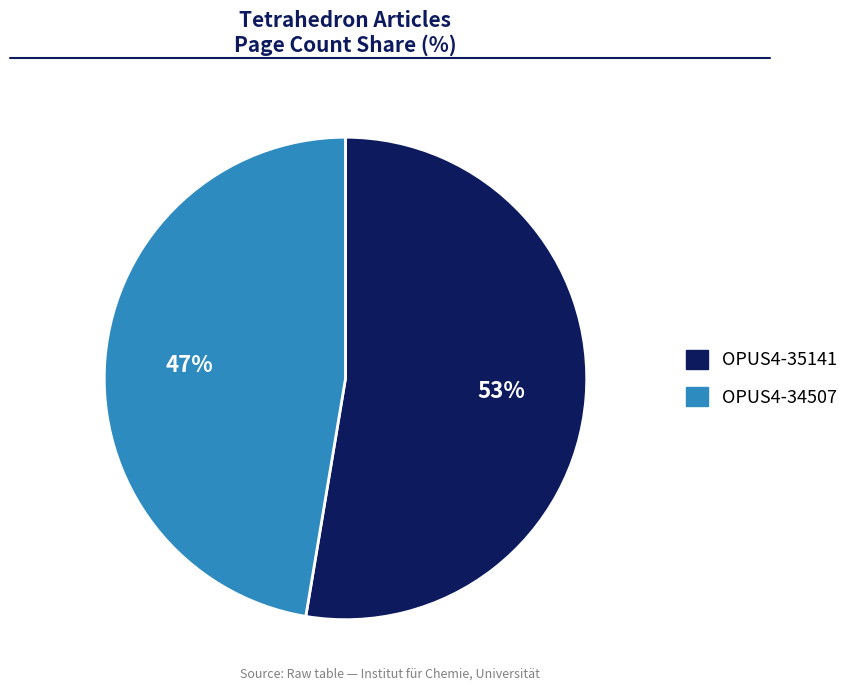

Approximately how many times larger is the value at OPUS4-35141 compared to OPUS4-34507?

1.1